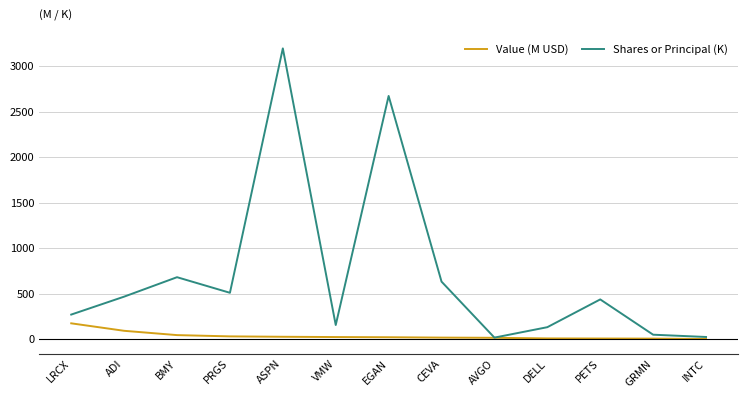

Which series has the widest spread of values?

Shares or Principal (K)